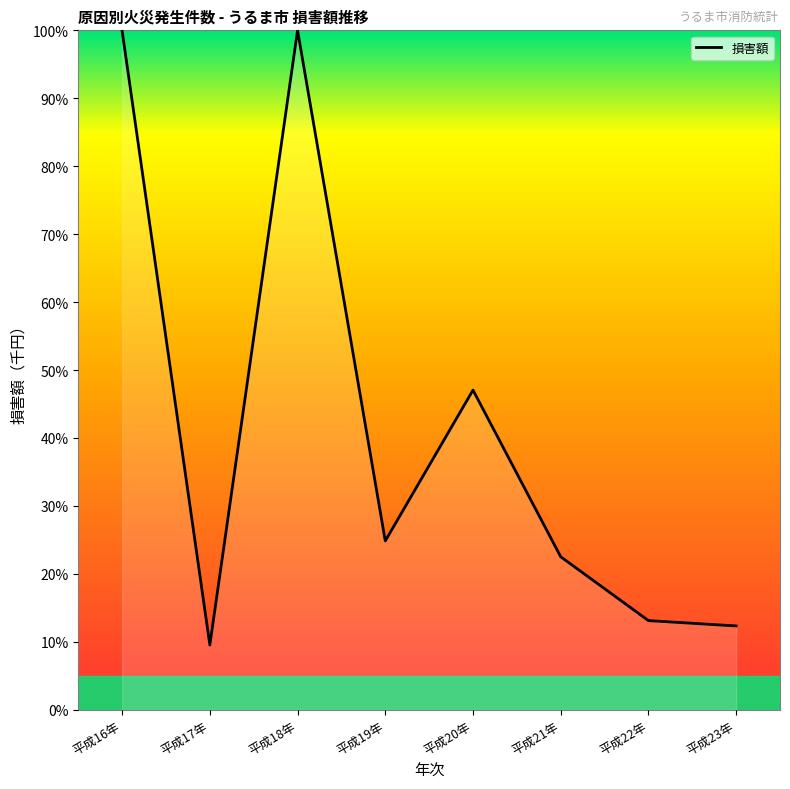

The chart shows a value of 47.0 at 平成20年. True or false?

True